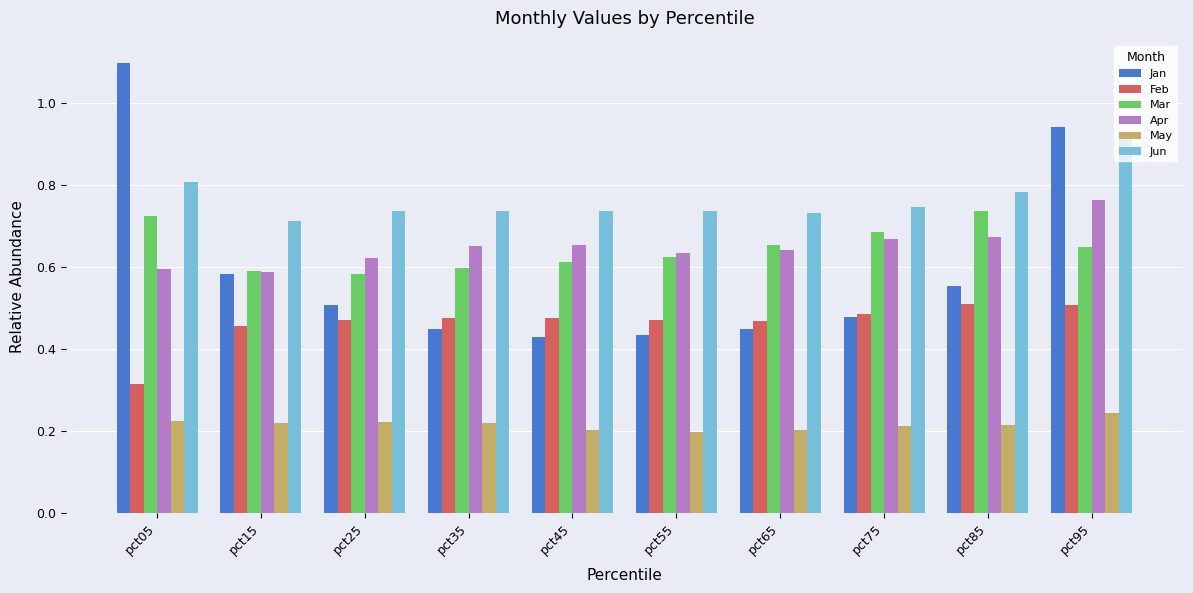

Rank the series by their maximum value, from highest to lowest.

Jan, Jun, Apr, Mar, Feb, May